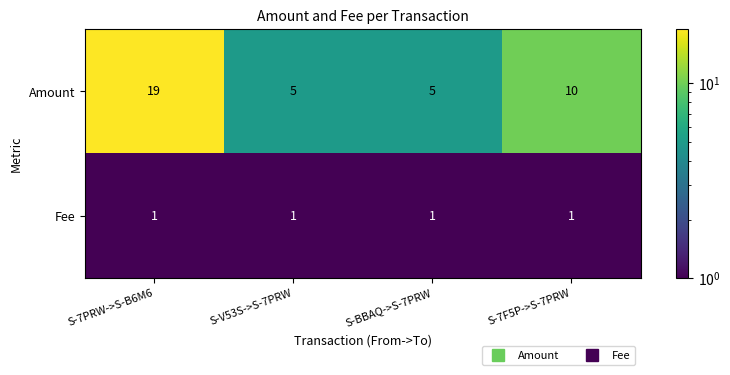

At which label does Amount first exceed 10?

S-7PRW->S-B6M6